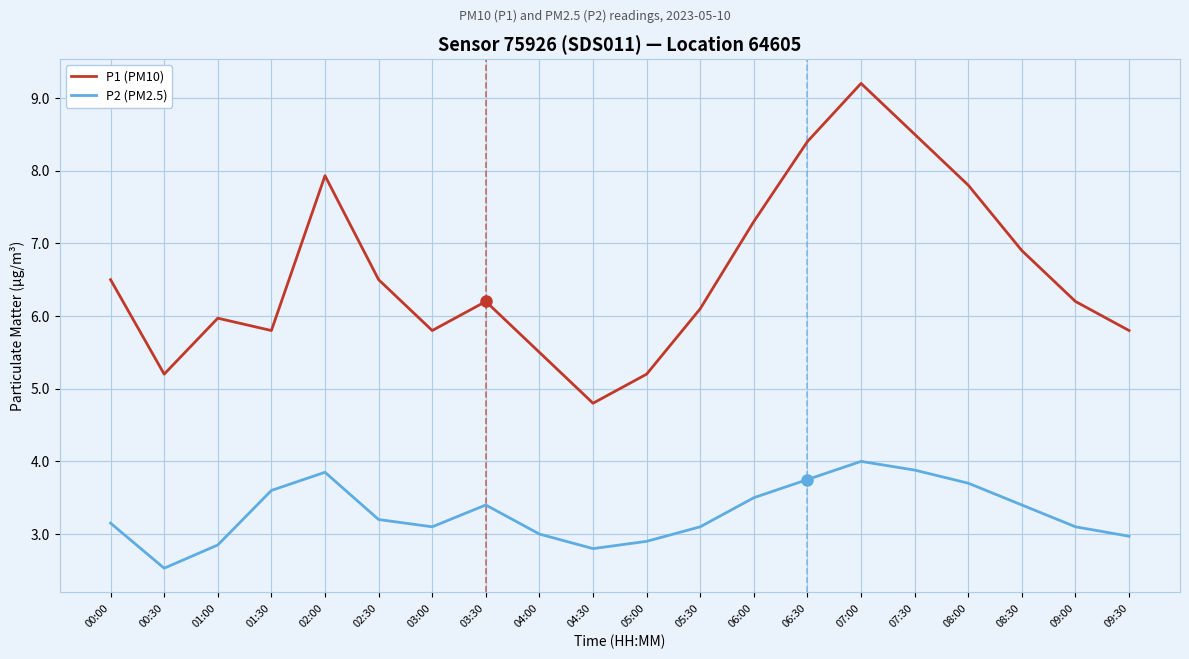

Which series changed the most between 02:00 and 05:30?

P1 (PM10)